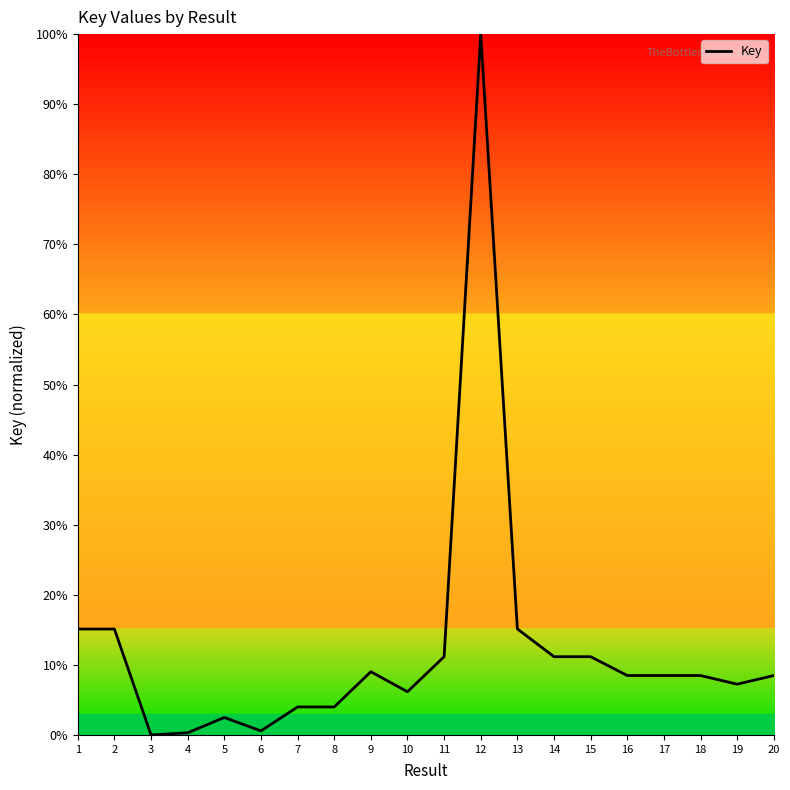

What is the difference between the values at 13 and 15?

4.0